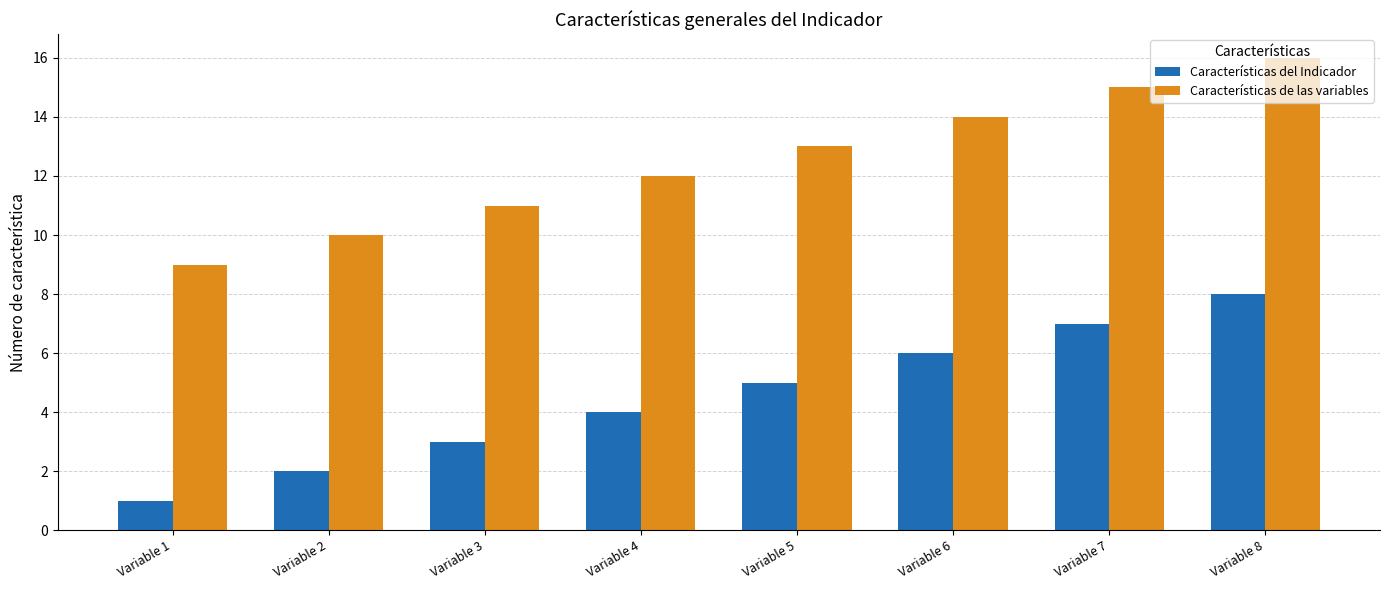

List the series in order of their overall mean, highest first.

Características de las variables, Características del Indicador